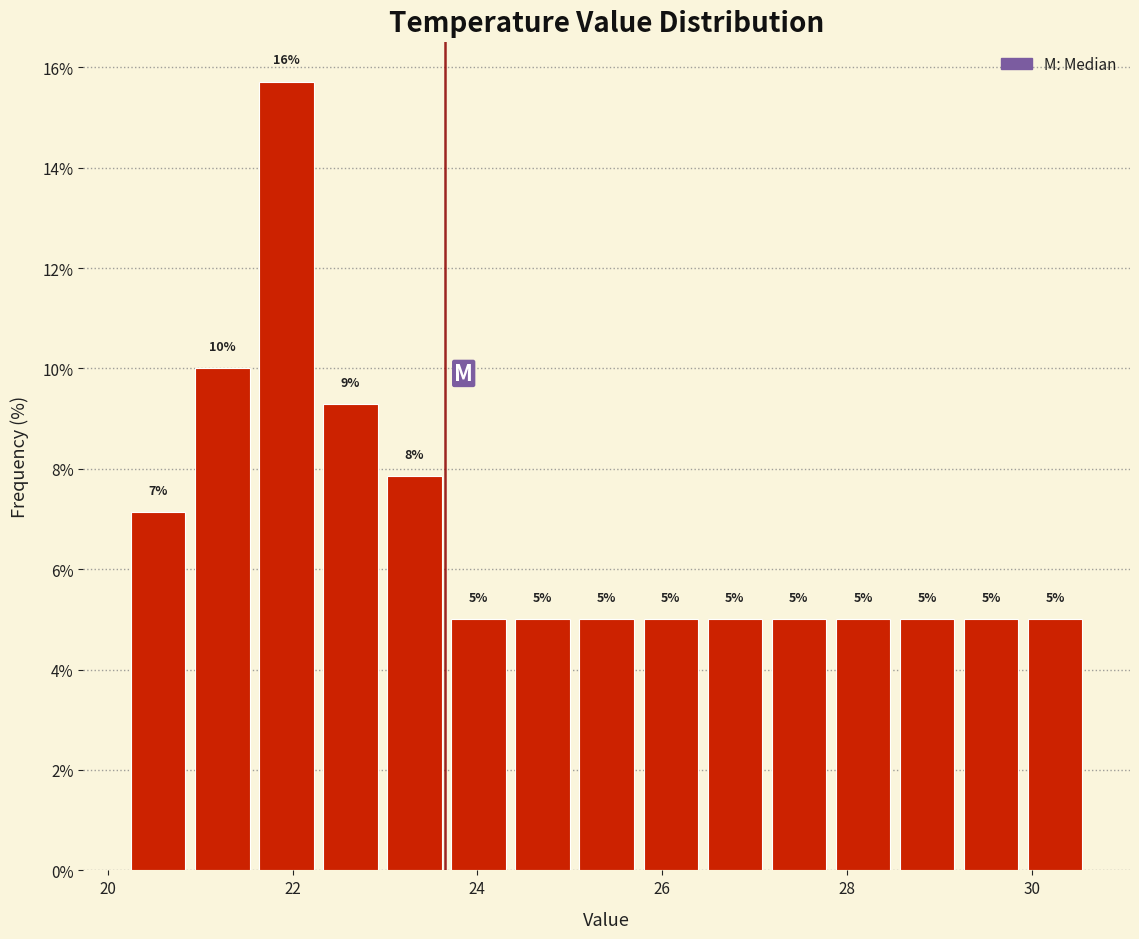

Read against the x-axis, roughly where is the centre of the tallest bar?

22.0